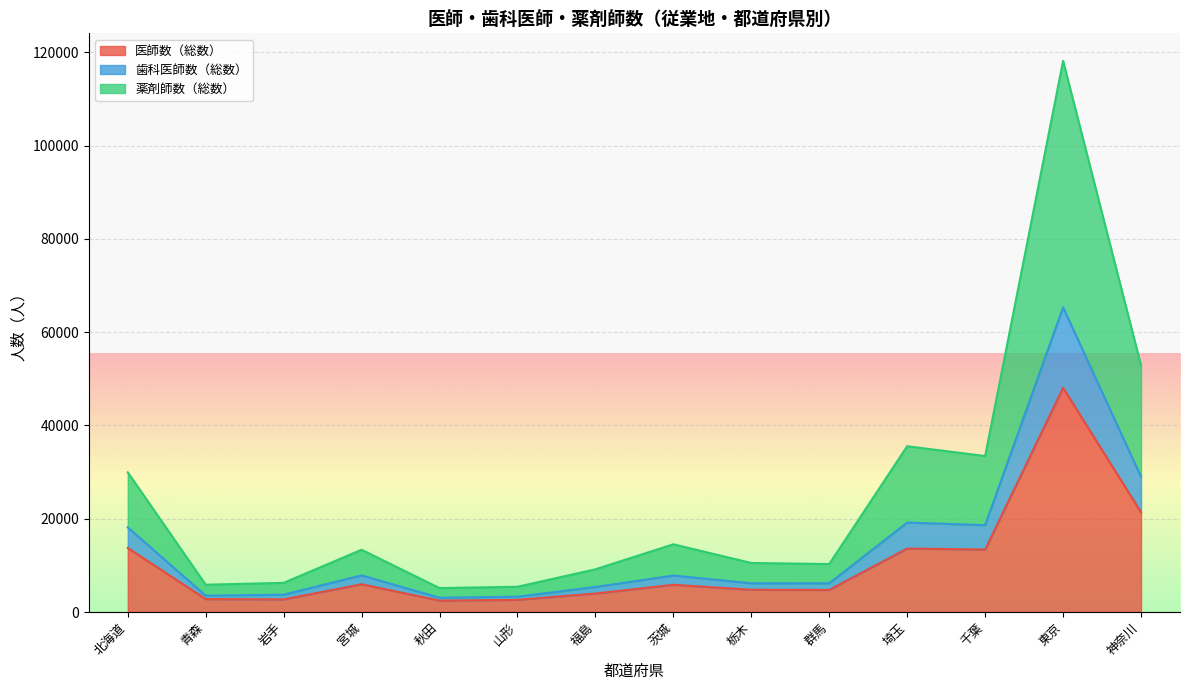

What is the maximum value for 医師数（総数）?

48072